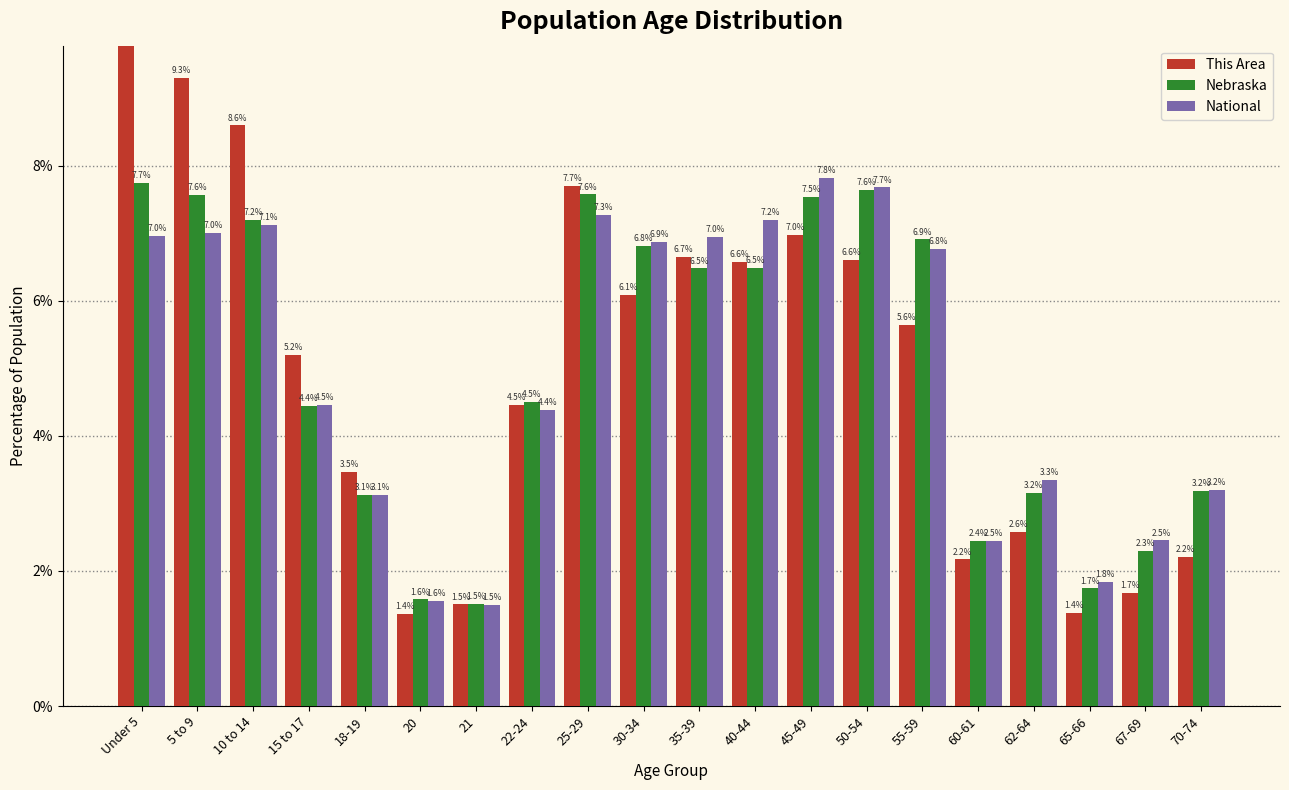

True or false: National has a value of 2.3 at 21.

False